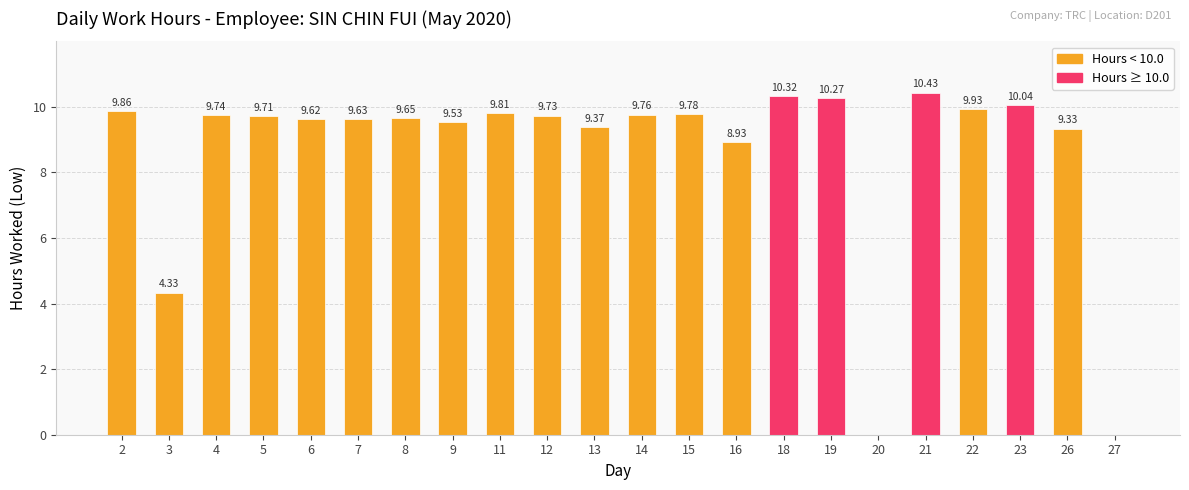

Count the number of values greater than 9.

18